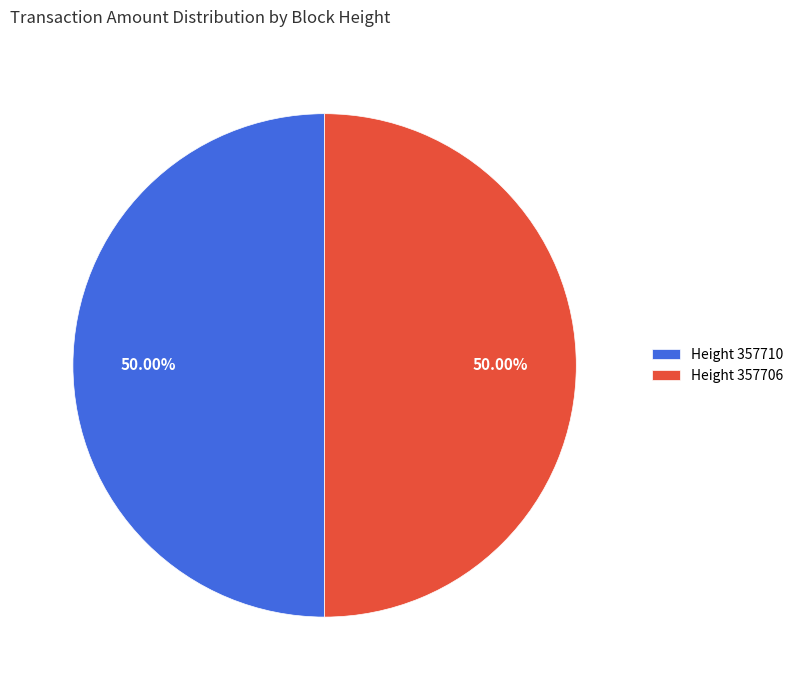

Approximately how many times larger is the value at Height 357706 compared to Height 357710?

1.0